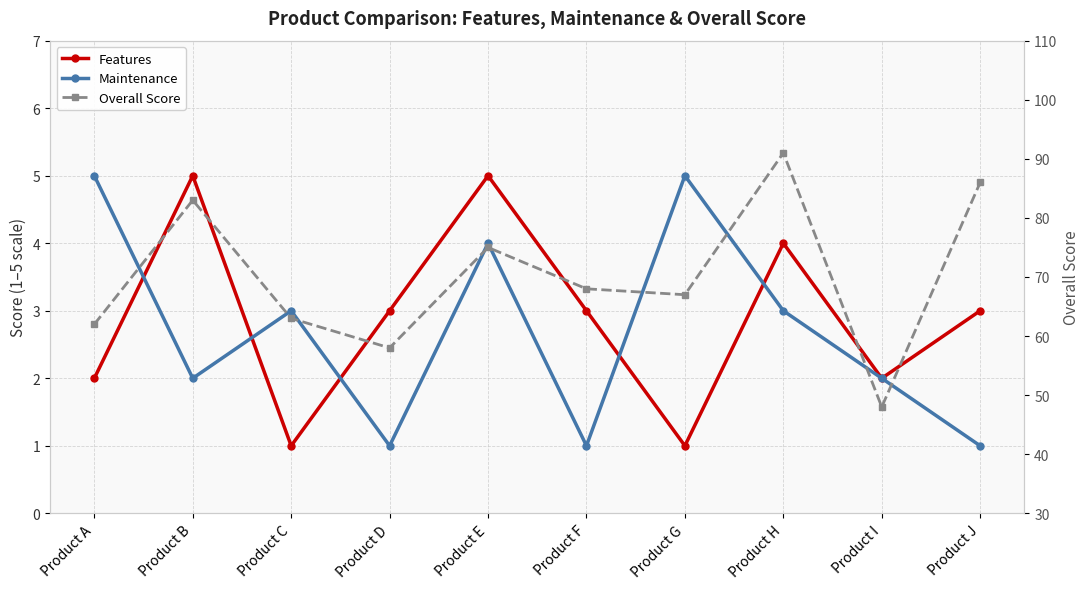

At which category is the sum across all series the highest?

Product H